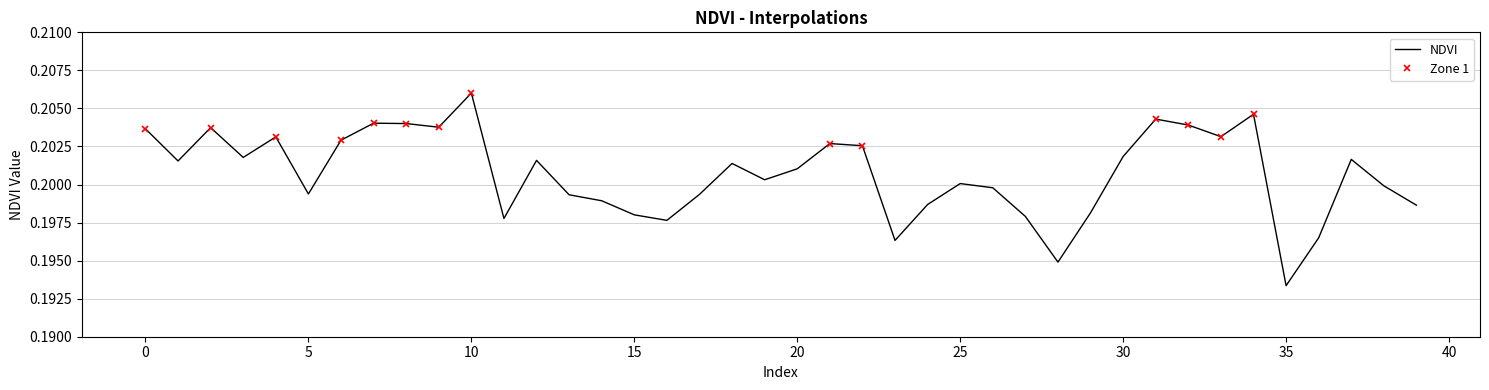

At which category does the chart reach its minimum across all series?

35